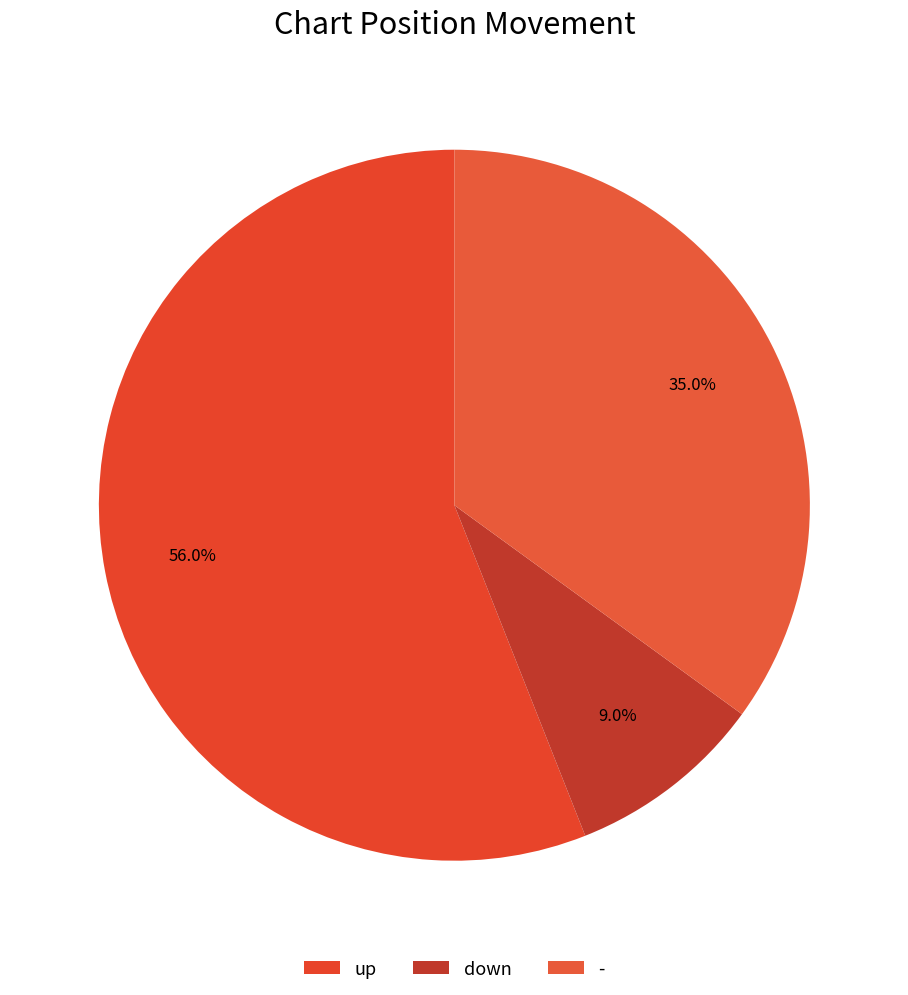

Count the number of slices in the pie.

3